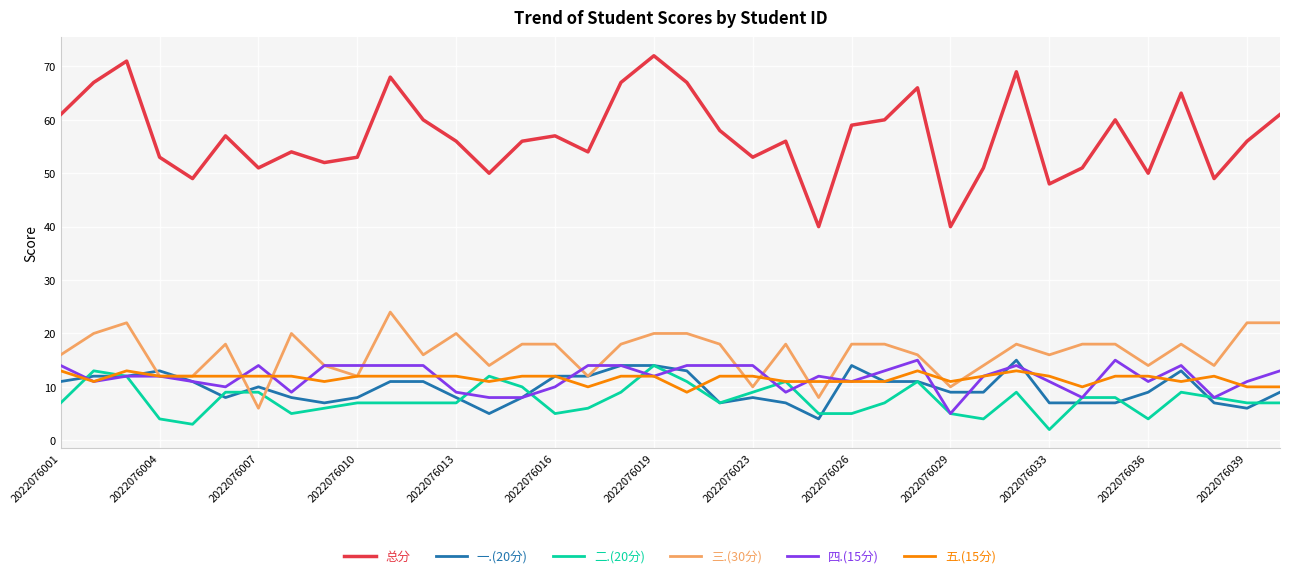

Does the chart have visible grid lines?

Yes